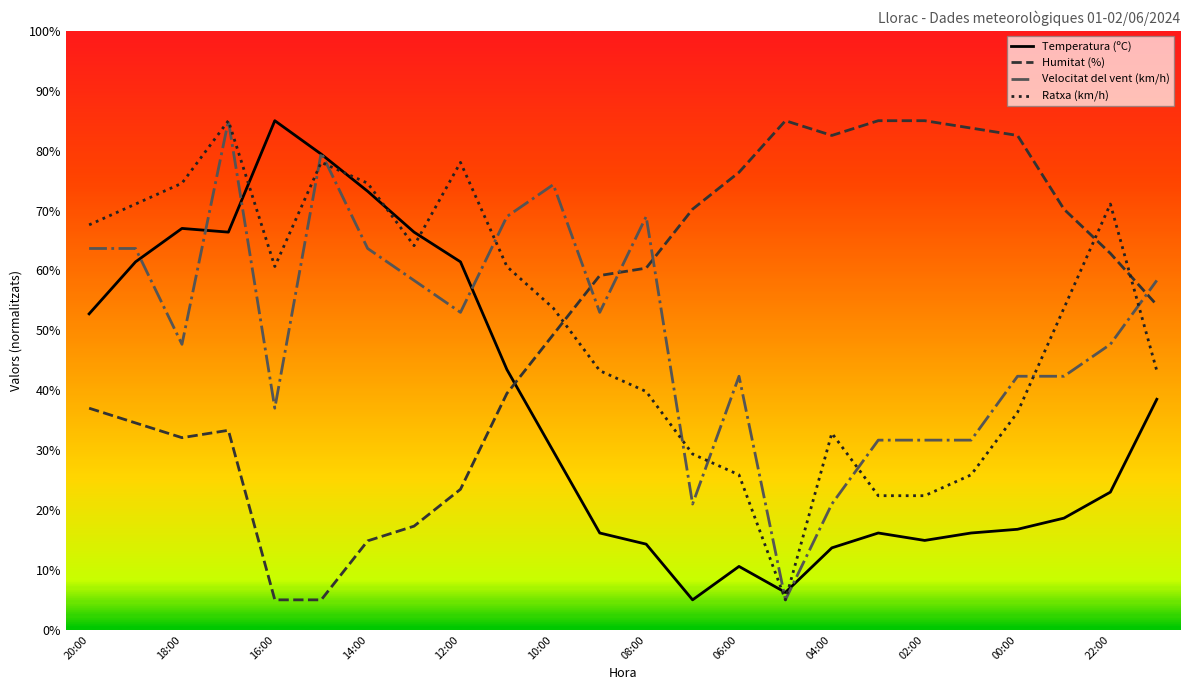

Does the chart have visible grid lines?

No